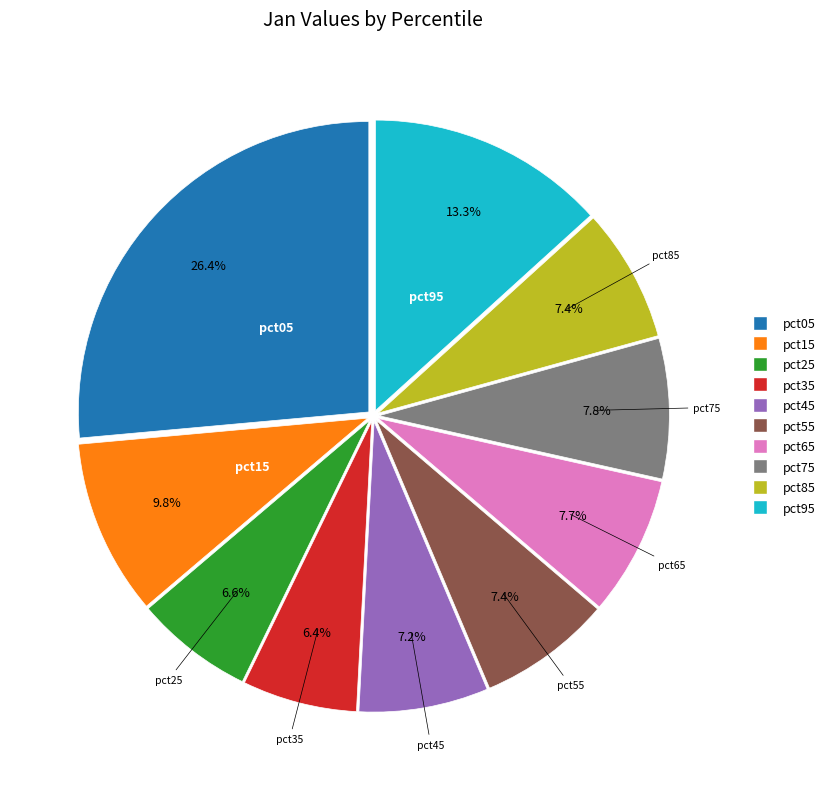

To the nearest percent, what is the average slice percentage?

10%